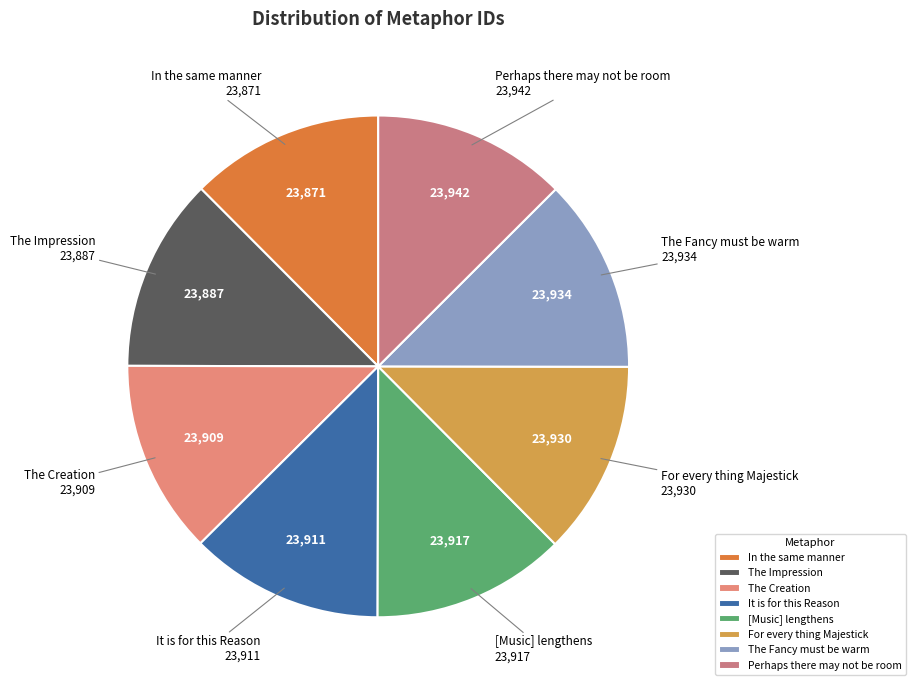

Is the sum of Perhaps there may not be room and [Music] lengthens greater than half?

No